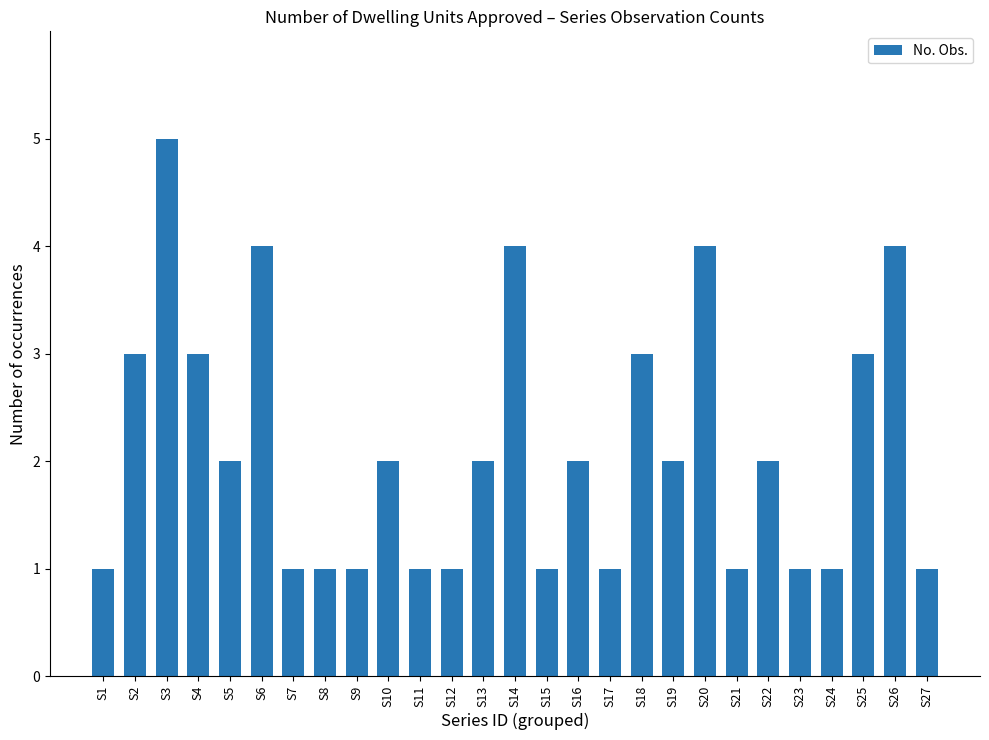

The value at S18 is 3. True or false?

True